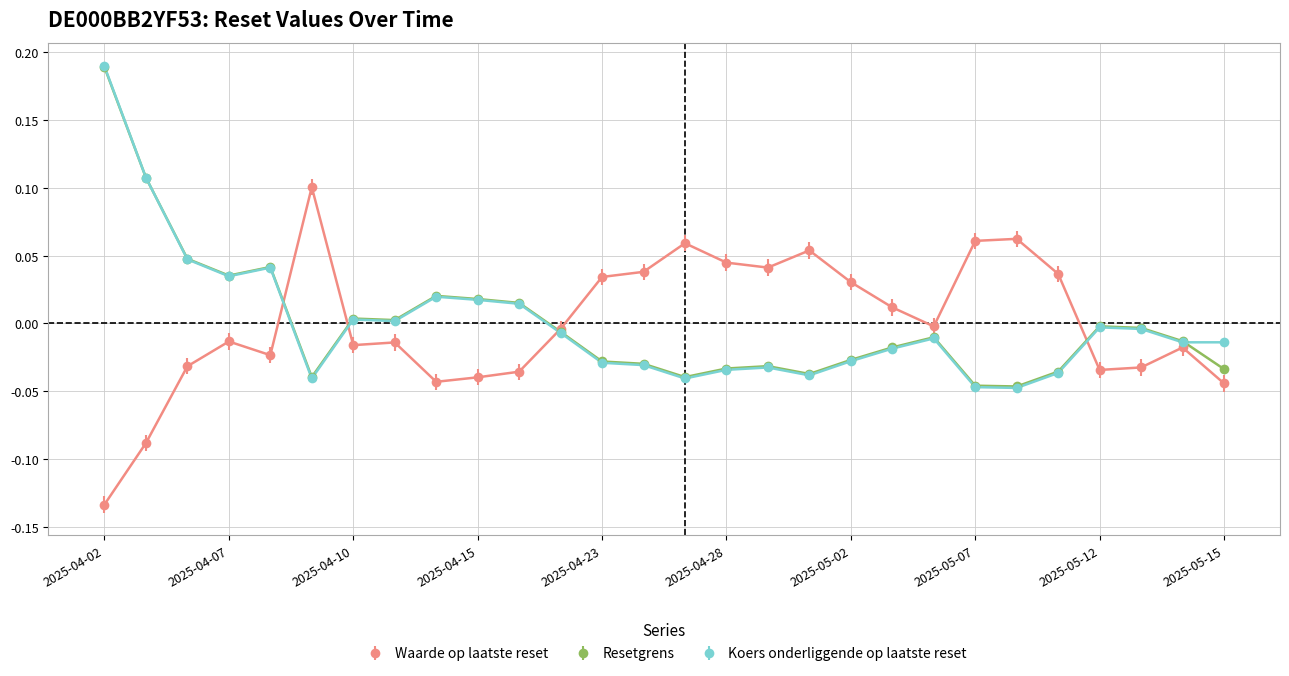

How many positive values does the Koers onderliggende op laatste reset series have?

10